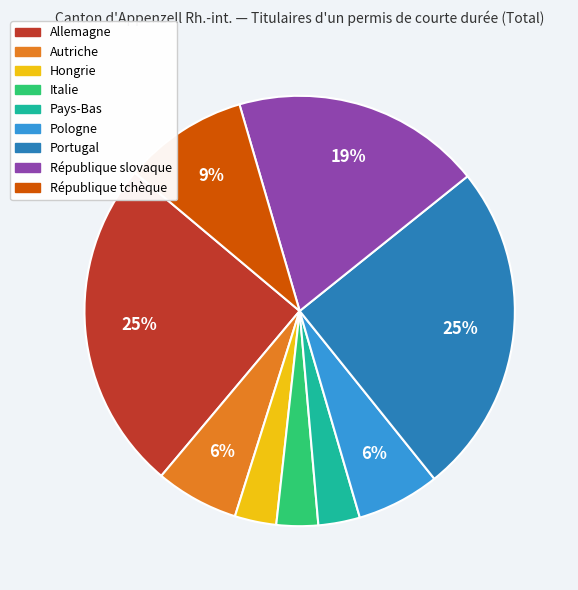

Does République slovaque represent more than half of the total?

No